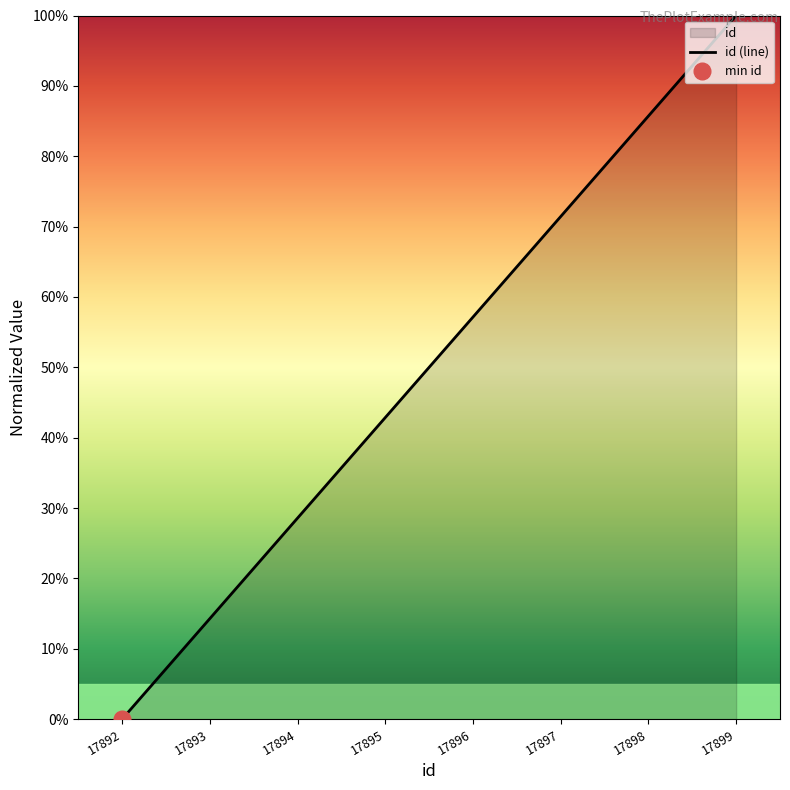

Is it true that the value at 17893 is 19.1?

False